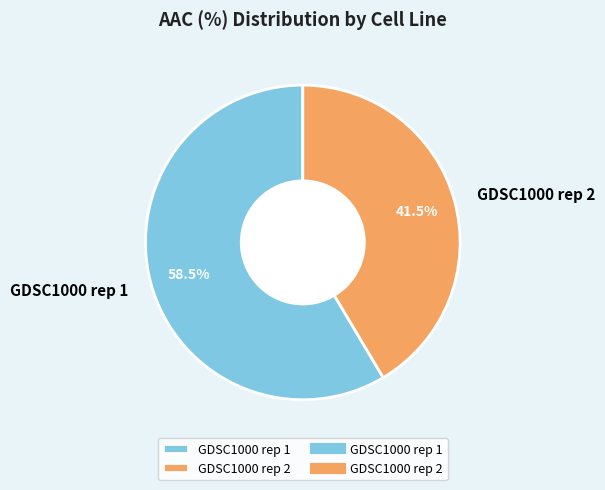

What is the ratio of the value at GDSC1000 rep 2 to the value at GDSC1000 rep 1?

0.7